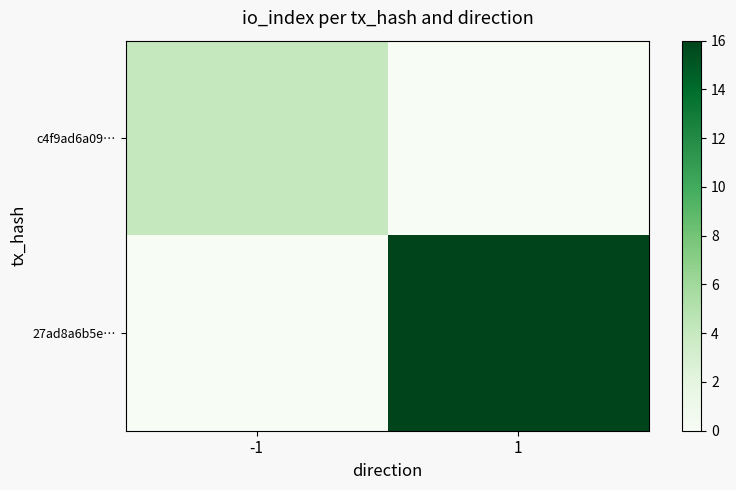

Which category has the highest value in the 27ad8a6b5e… series?

1